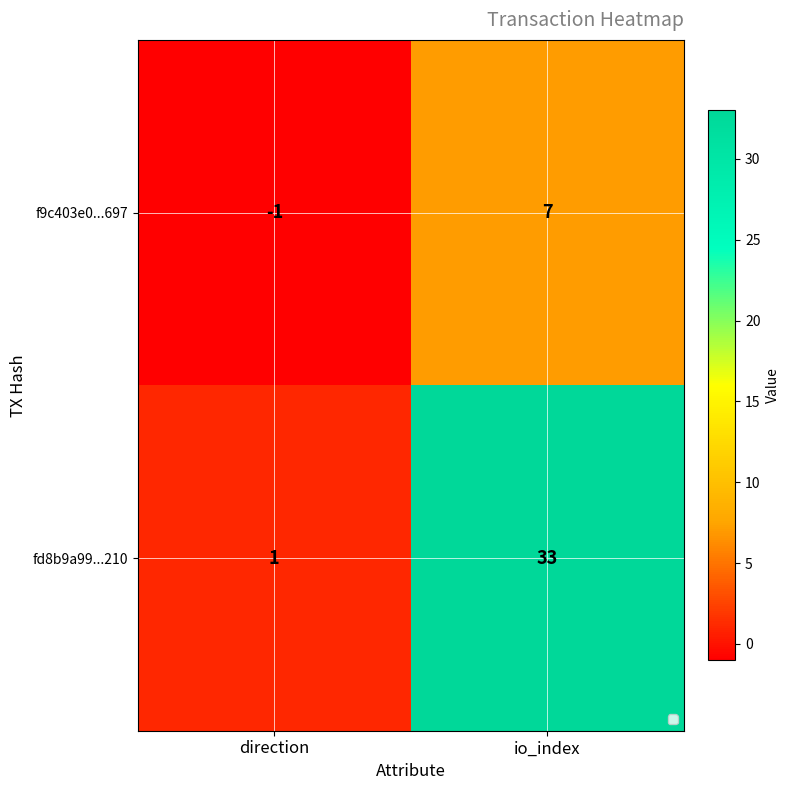

What is the maximum value shown in the chart?

33